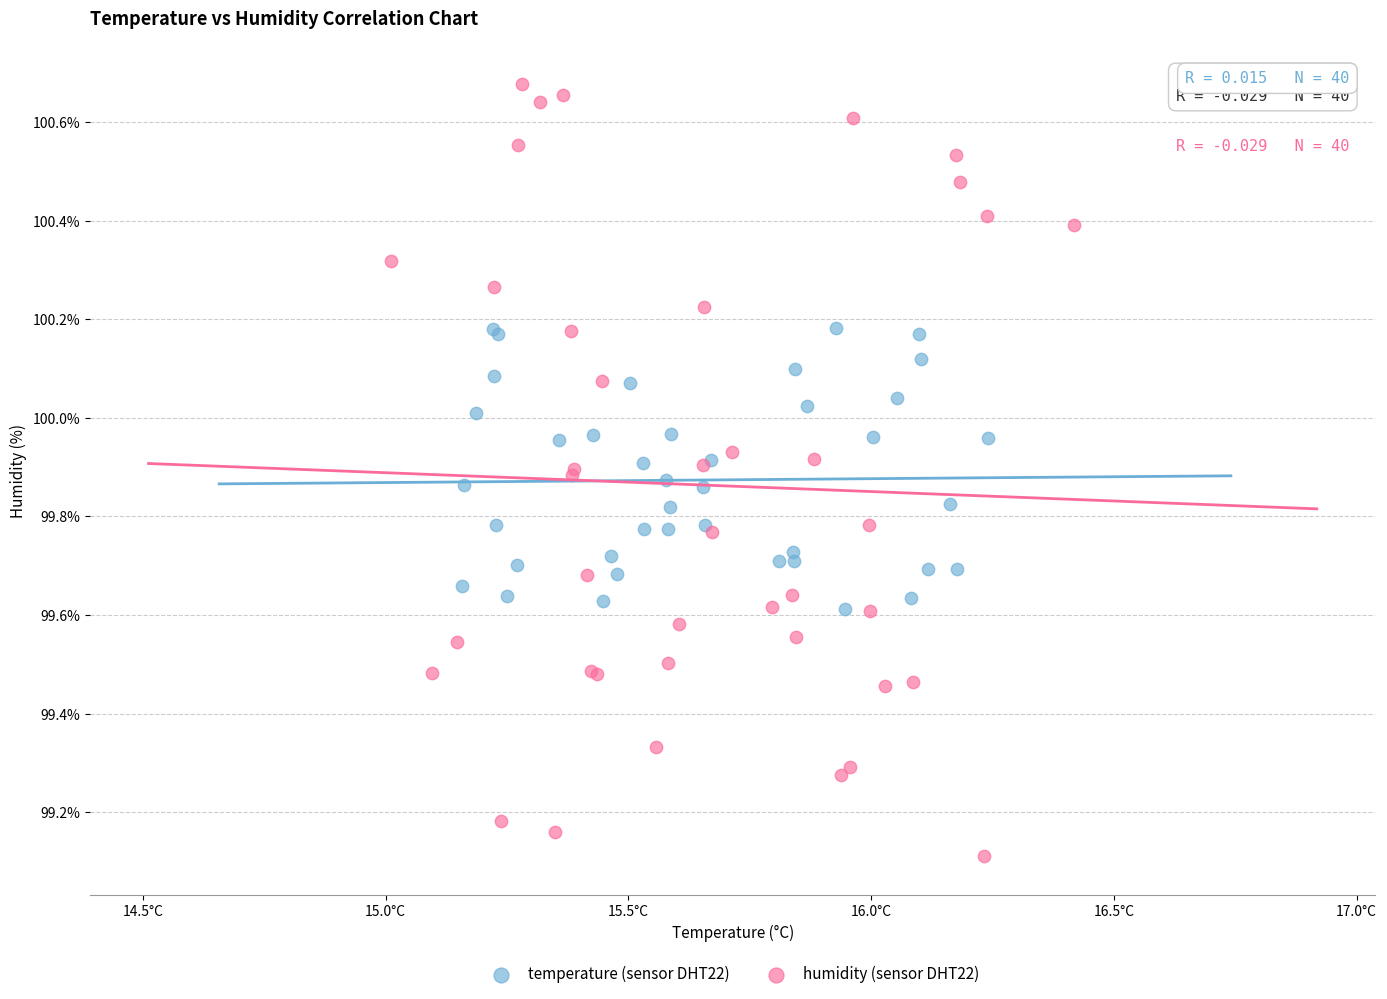

Which series has the widest spread of Y values?

humidity (sensor DHT22)